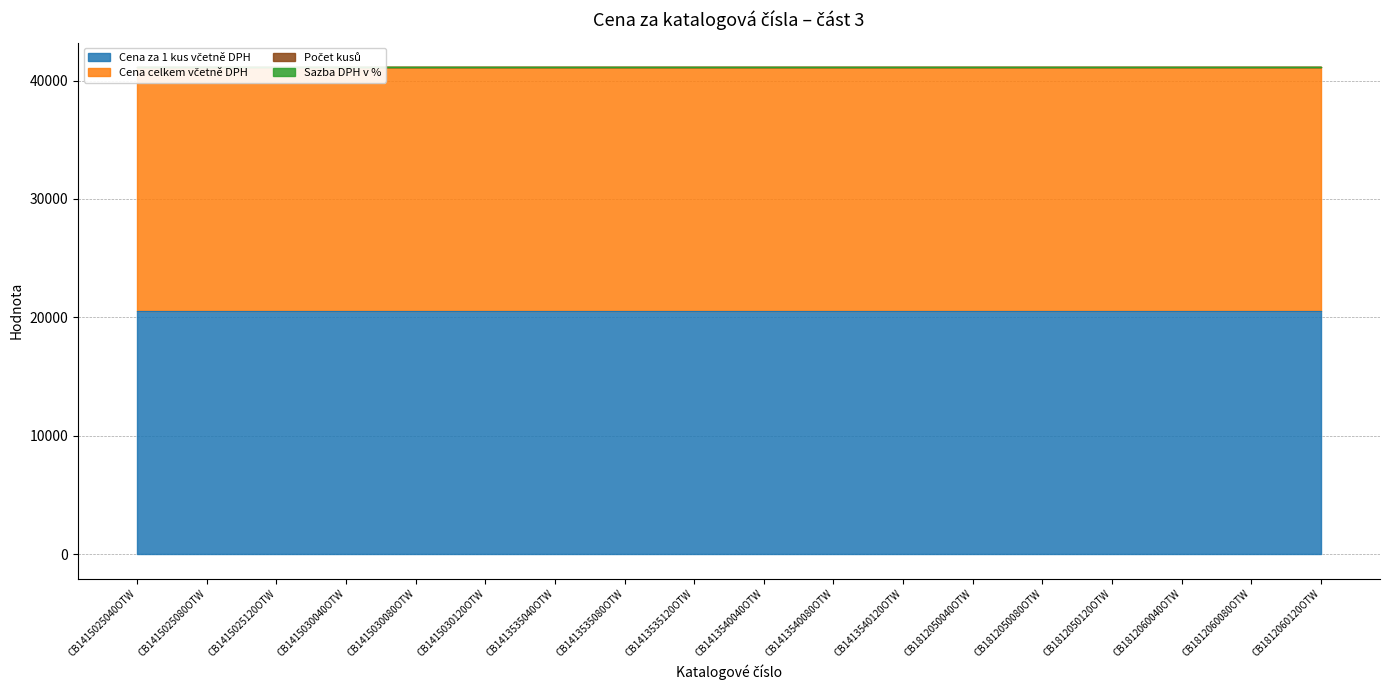

Reading left to right, list all the values displayed in this chart.

Cena za 1 kus včetně DPH: CB1415025040OTW=20561.5	CB1415025080OTW=20561.5	CB1415025120OTW=20561.5	CB1415030040OTW=20561.5	CB1415030080OTW=20561.5	CB1415030120OTW=20561.5	CB1413535040OTW=20561.5	CB1413535080OTW=20561.5	CB1413535120OTW=20561.5	CB1413540040OTW=20561.5	CB1413540080OTW=20561.5	CB1413540120OTW=20561.5	CB1812050040OTW=20561.5	CB1812050080OTW=20561.5	CB1812050120OTW=20561.5	CB1812060040OTW=20561.5	CB1812060080OTW=20561.5	CB1812060120OTW=20561.5
Cena celkem včetně DPH: CB1415025040OTW=20561.5	CB1415025080OTW=20561.5	CB1415025120OTW=20561.5	CB1415030040OTW=20561.5	CB1415030080OTW=20561.5	CB1415030120OTW=20561.5	CB1413535040OTW=20561.5	CB1413535080OTW=20561.5	CB1413535120OTW=20561.5	CB1413540040OTW=20561.5	CB1413540080OTW=20561.5	CB1413540120OTW=20561.5	CB1812050040OTW=20561.5	CB1812050080OTW=20561.5	CB1812050120OTW=20561.5	CB1812060040OTW=20561.5	CB1812060080OTW=20561.5	CB1812060120OTW=20561.5
Počet kusů: CB1415025040OTW=1.0	CB1415025080OTW=1.0	CB1415025120OTW=1.0	CB1415030040OTW=1.0	CB1415030080OTW=1.0	CB1415030120OTW=1.0	CB1413535040OTW=1.0	CB1413535080OTW=1.0	CB1413535120OTW=1.0	CB1413540040OTW=1.0	CB1413540080OTW=1.0	CB1413540120OTW=1.0	CB1812050040OTW=1.0	CB1812050080OTW=1.0	CB1812050120OTW=1.0	CB1812060040OTW=1.0	CB1812060080OTW=1.0	CB1812060120OTW=1.0
Sazba DPH v %: CB1415025040OTW=21.0	CB1415025080OTW=21.0	CB1415025120OTW=21.0	CB1415030040OTW=21.0	CB1415030080OTW=21.0	CB1415030120OTW=21.0	CB1413535040OTW=21.0	CB1413535080OTW=21.0	CB1413535120OTW=21.0	CB1413540040OTW=21.0	CB1413540080OTW=21.0	CB1413540120OTW=21.0	CB1812050040OTW=21.0	CB1812050080OTW=21.0	CB1812050120OTW=21.0	CB1812060040OTW=21.0	CB1812060080OTW=21.0	CB1812060120OTW=21.0